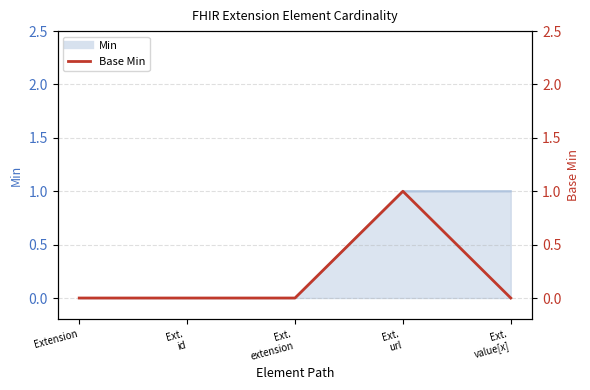

At which label is the value closest to 0?

Extension